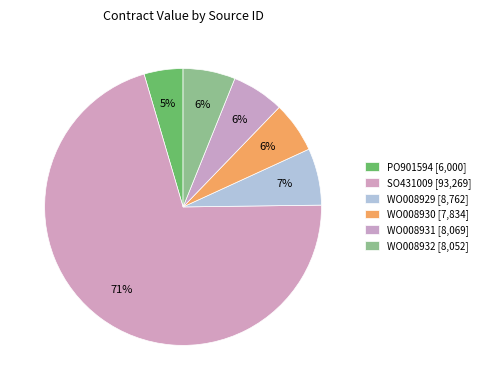

True or false: WO008931 accounts for 6% of the total.

True